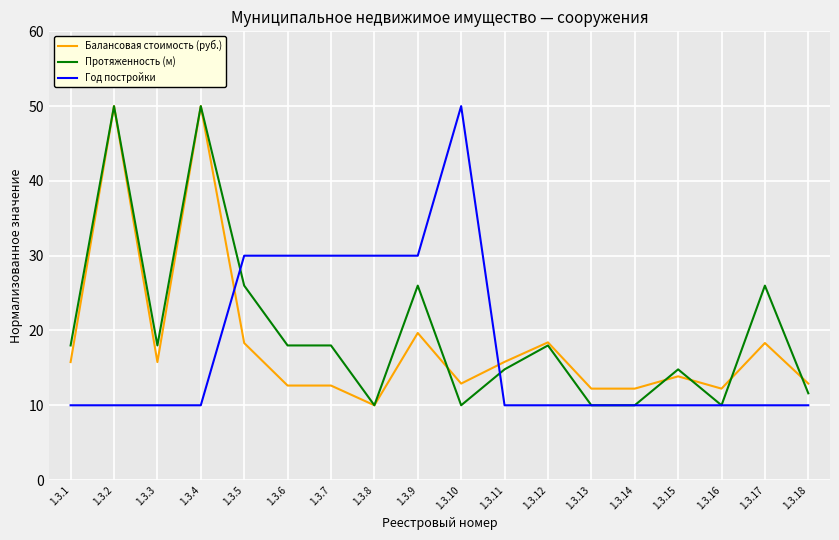

What is the total value across all series at 1.3.5?

74.3